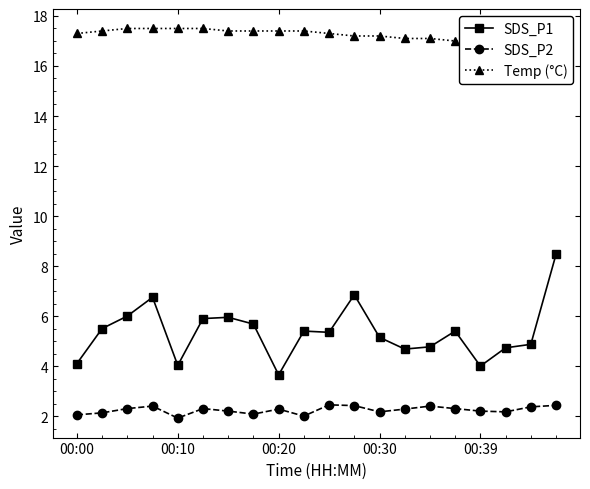

Is it true that SDS_P1 equals 4.9 at 00:20?

False